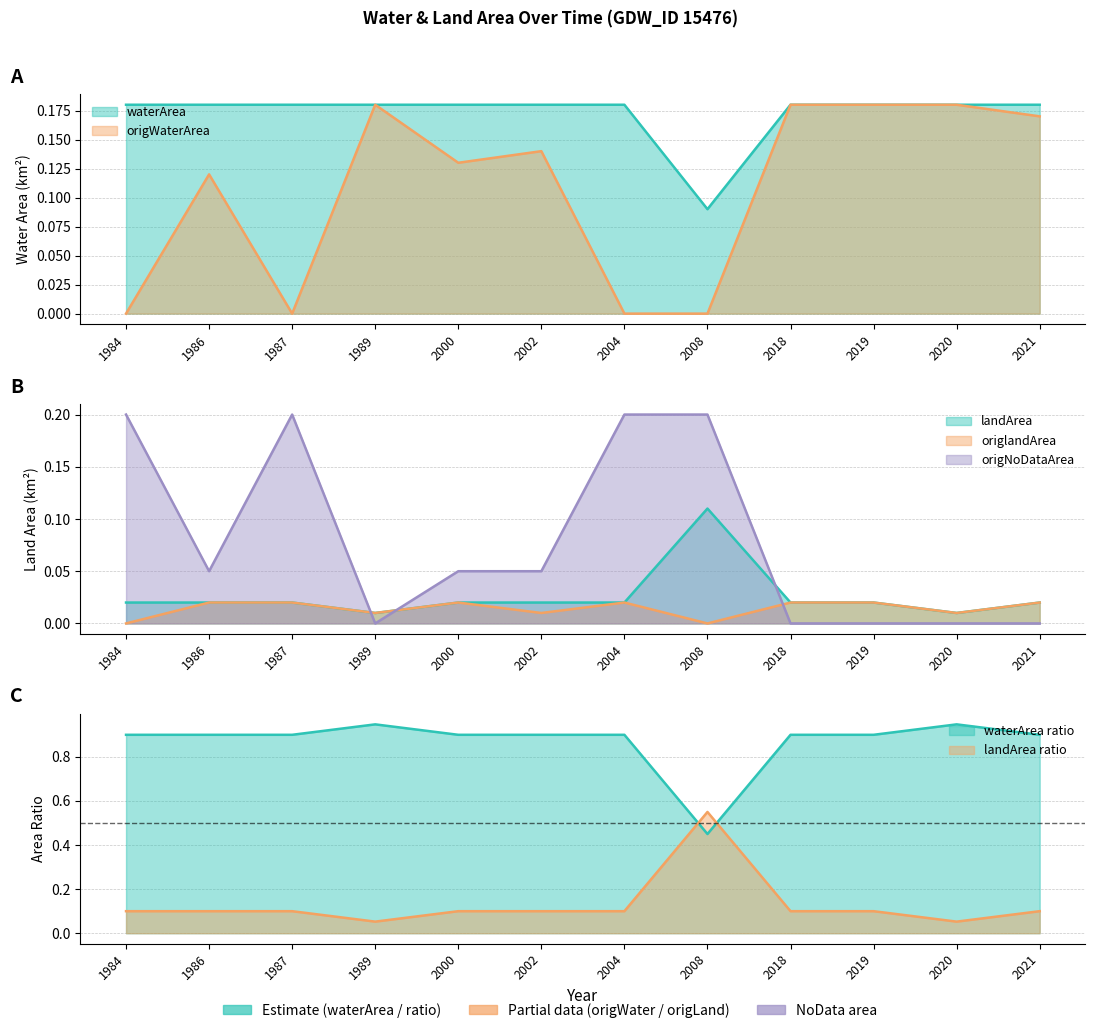

At which category does landArea reach its first local valley?

1989